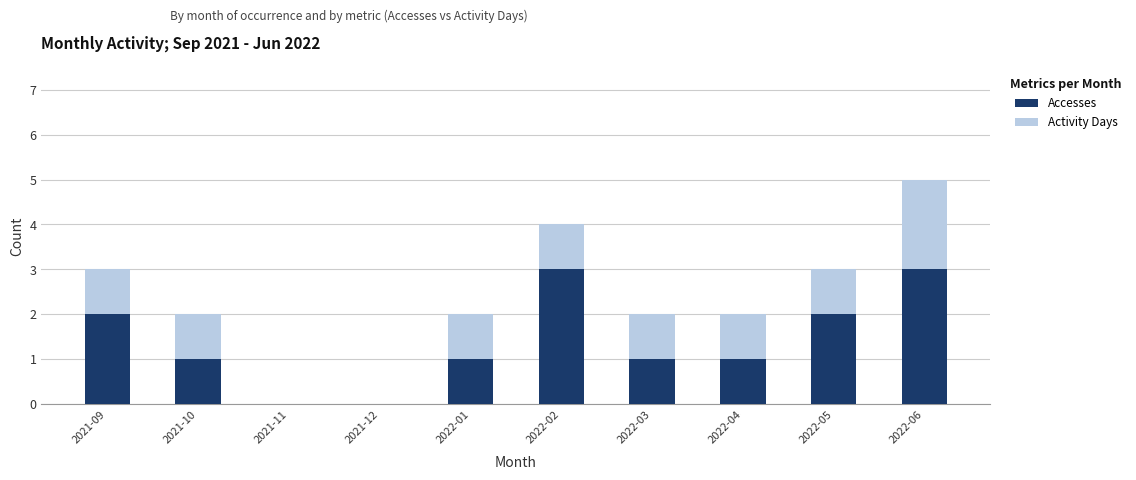

Is it true that Accesses equals 0 at 2022-03?

False